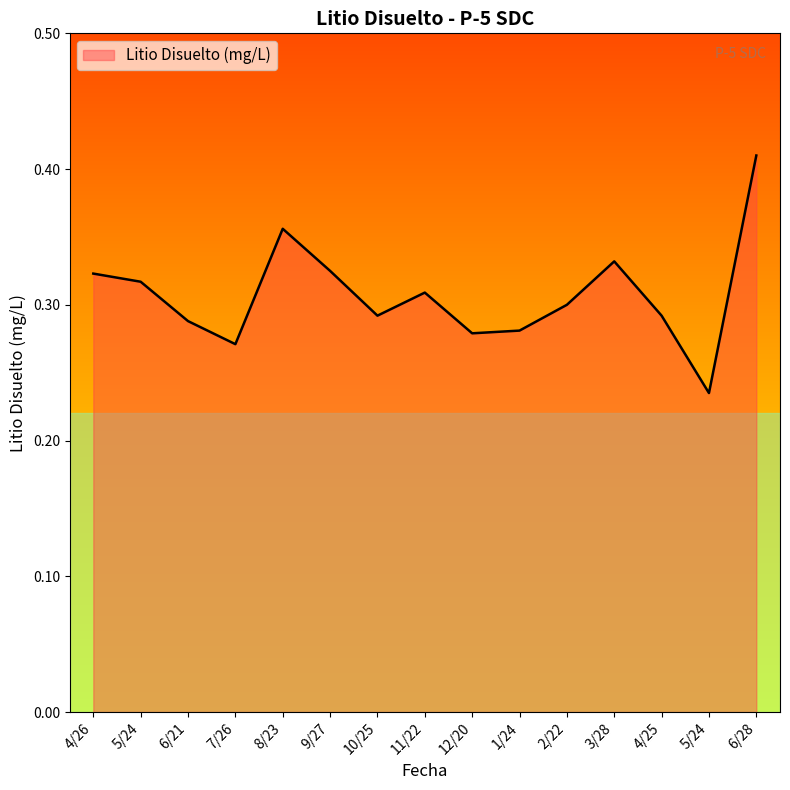

How many lines are shown in the chart?

1